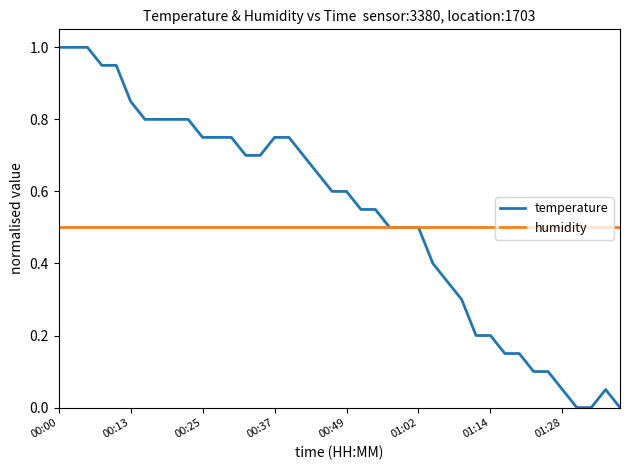

Which series has the largest total across all categories?

temperature